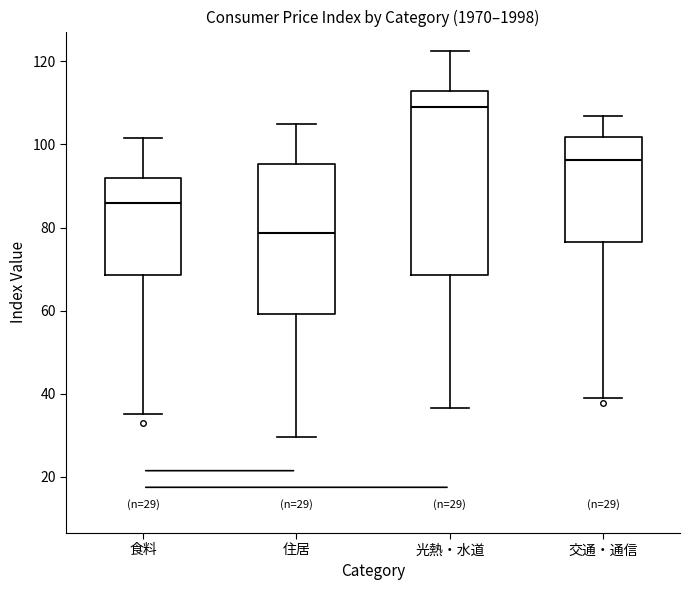

Which box is the tallest, from its lower edge to its upper edge?

光熱・水道